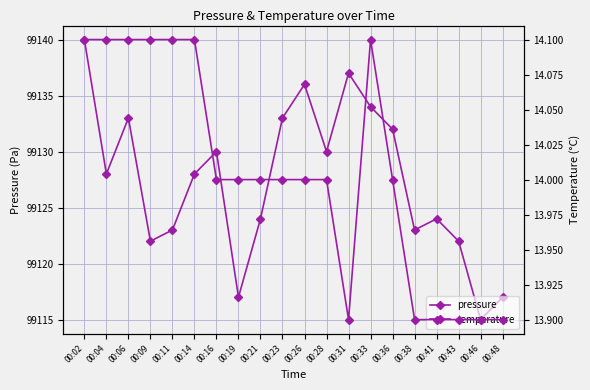

Which series changed the most between 00:16 and 00:43?

pressure